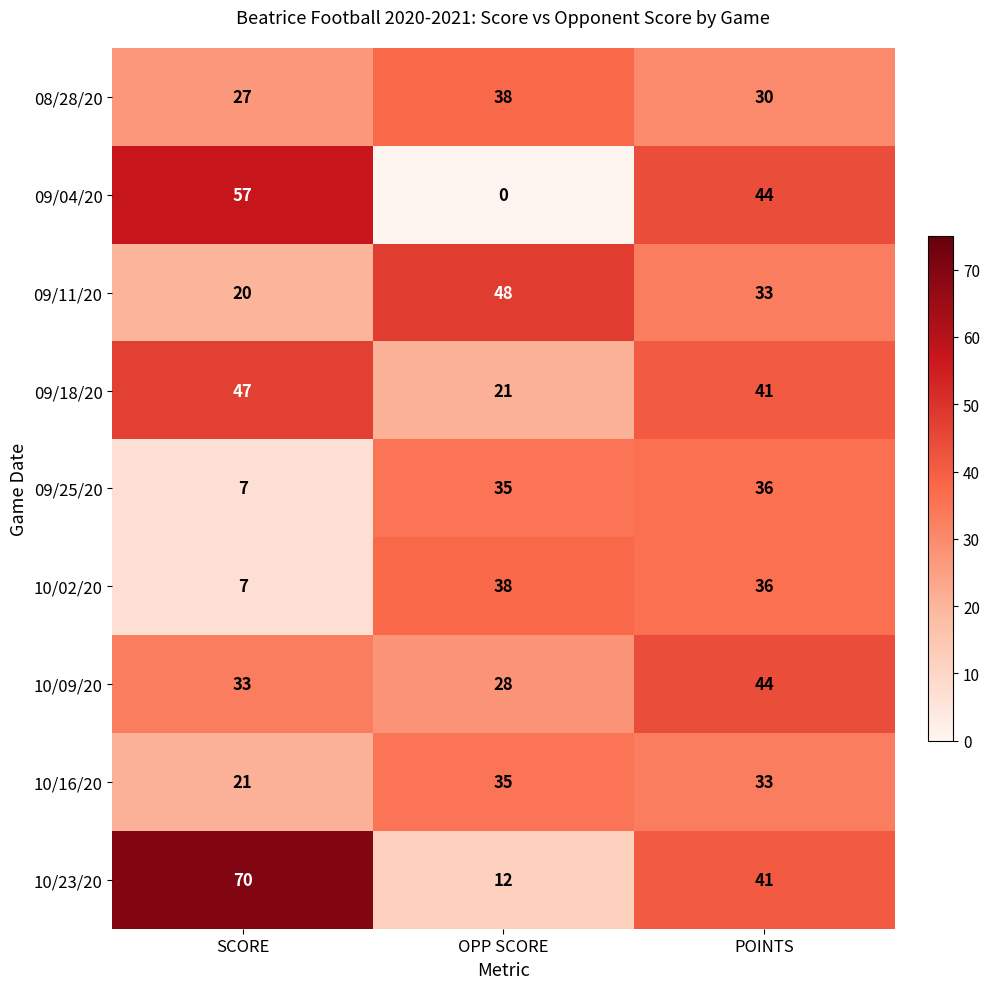

How many data points does each series have?

3